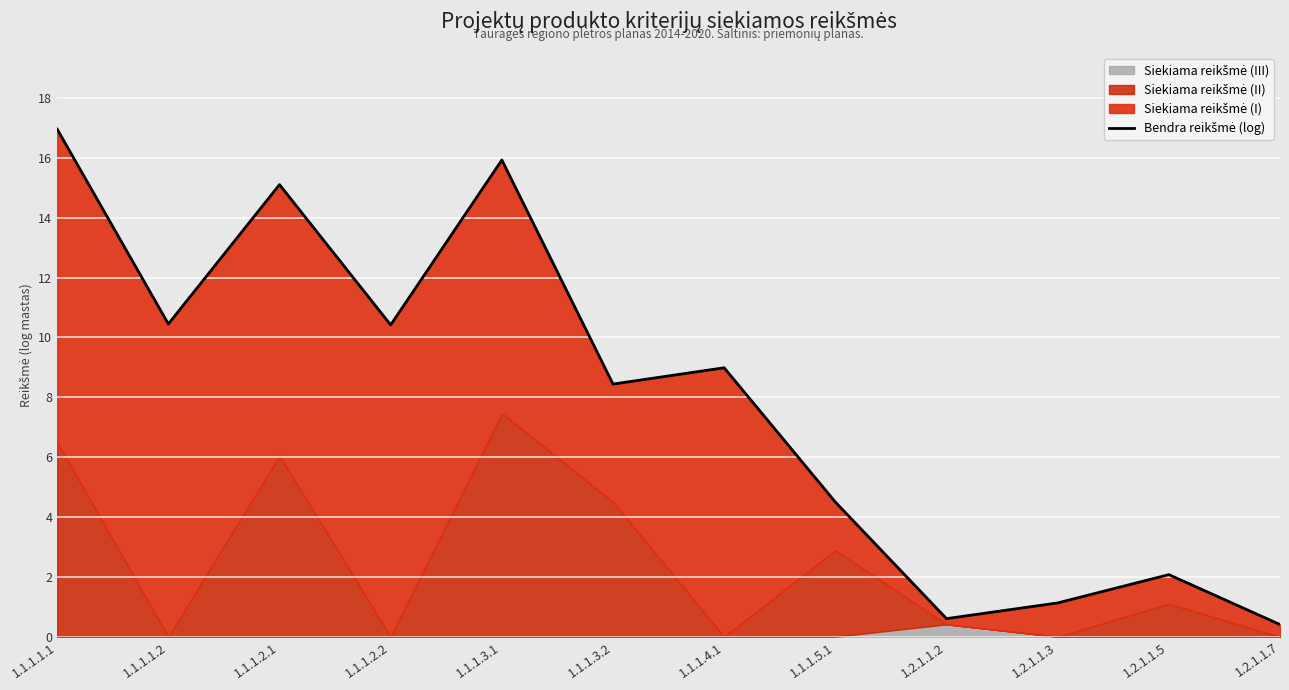

What position from the left is 1.2.1.1.2?

9